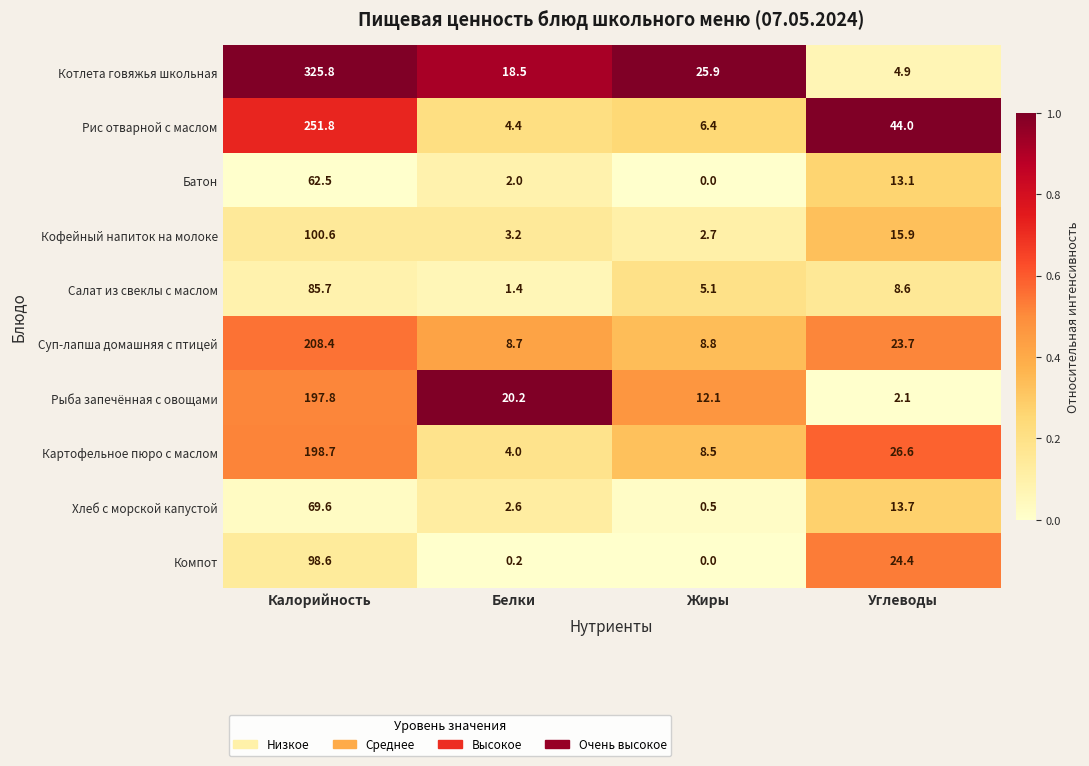

The value of Батон at Белки is 0.7. True or false?

False